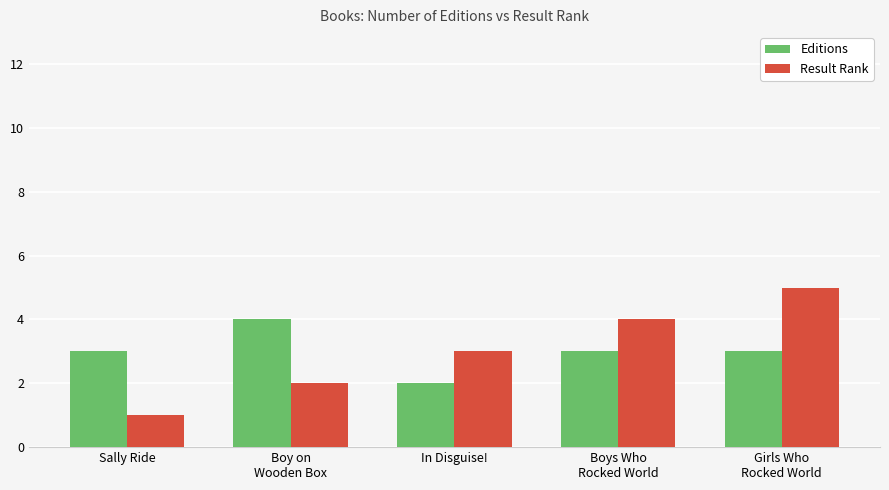

What is the difference between the highest and lowest values at Girls Who
Rocked World?

2